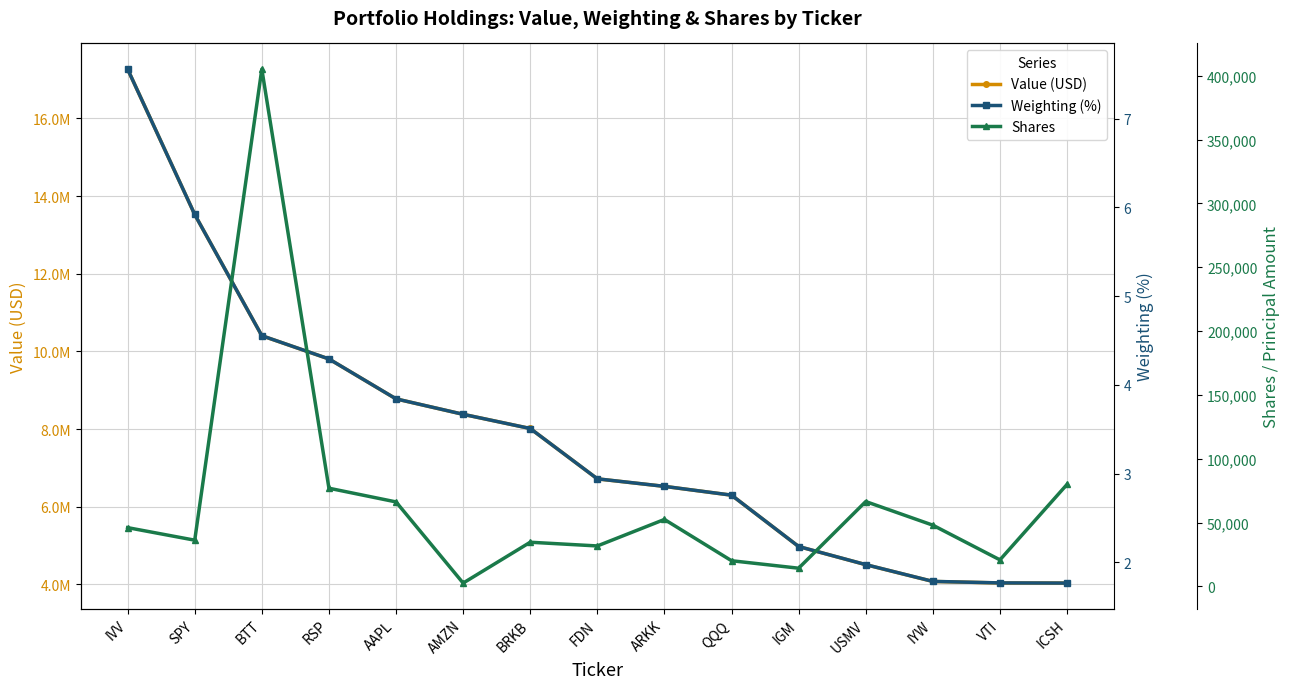

Where is the first local maximum for Shares?

BTT